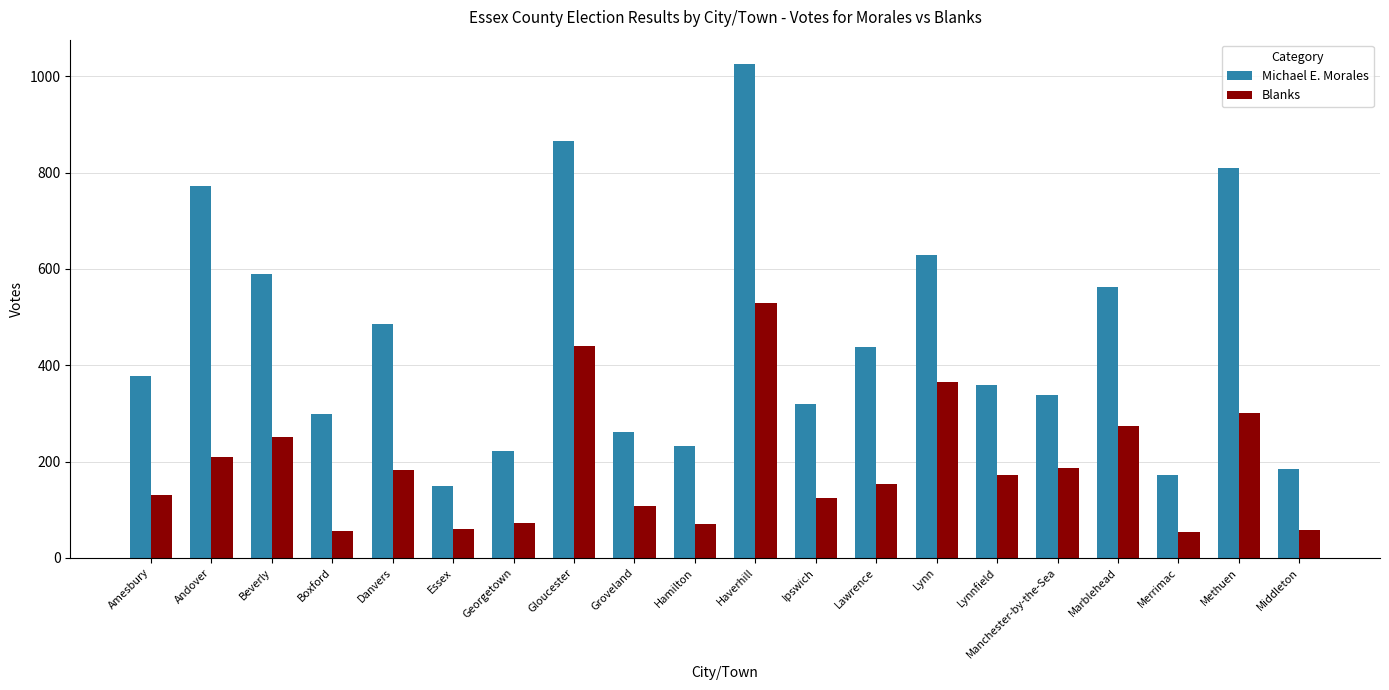

At which category is the sum across all series the highest?

Haverhill